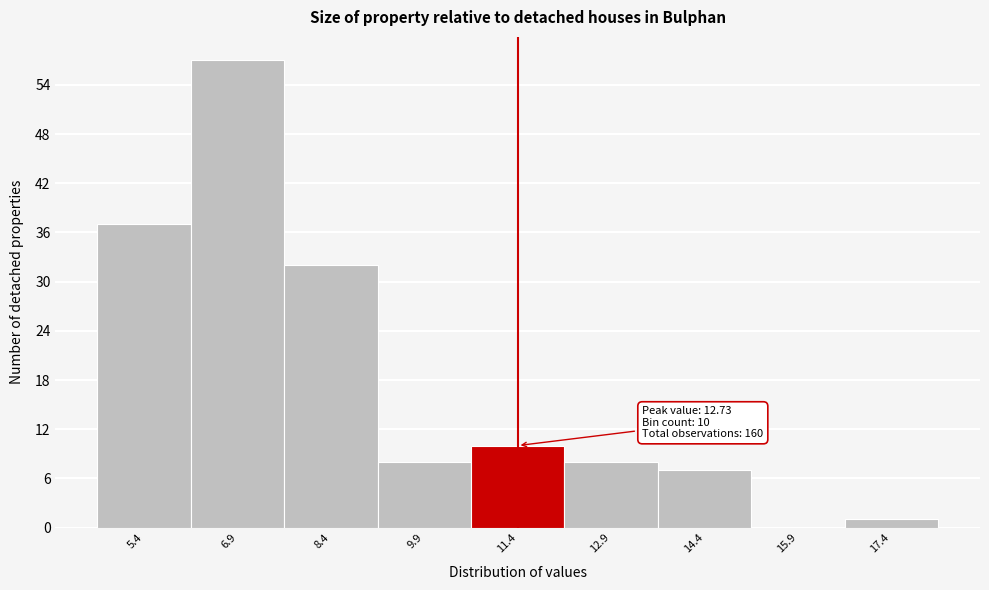

Reading left to right, what are all the values shown in this chart?

5.4=37	6.9=57	8.4=32	9.9=8	11.4=10	12.9=8	14.4=7	15.9=0	17.4=1